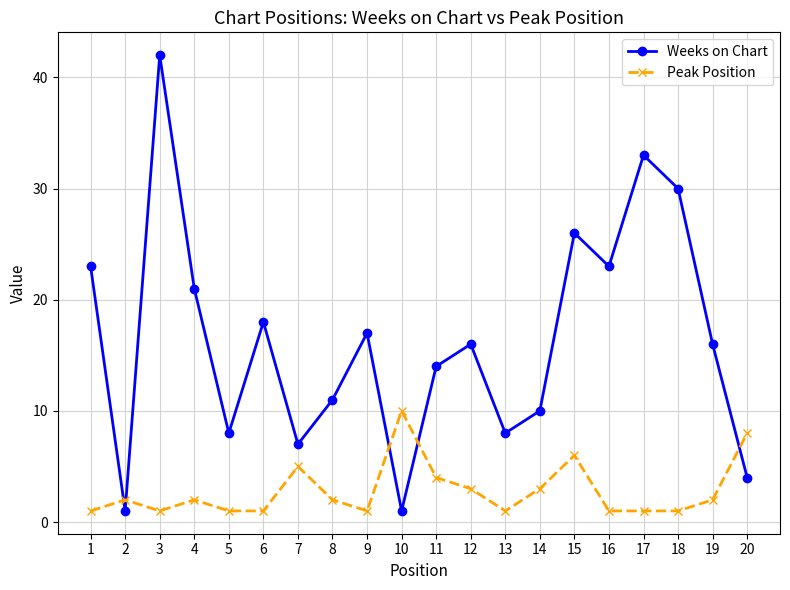

How many times do Peak Position and Weeks on Chart cross each other?

5